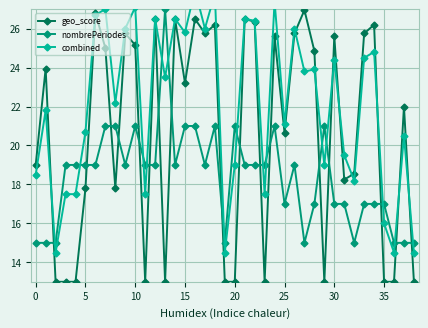

Which series has the widest spread of values?

geo_score